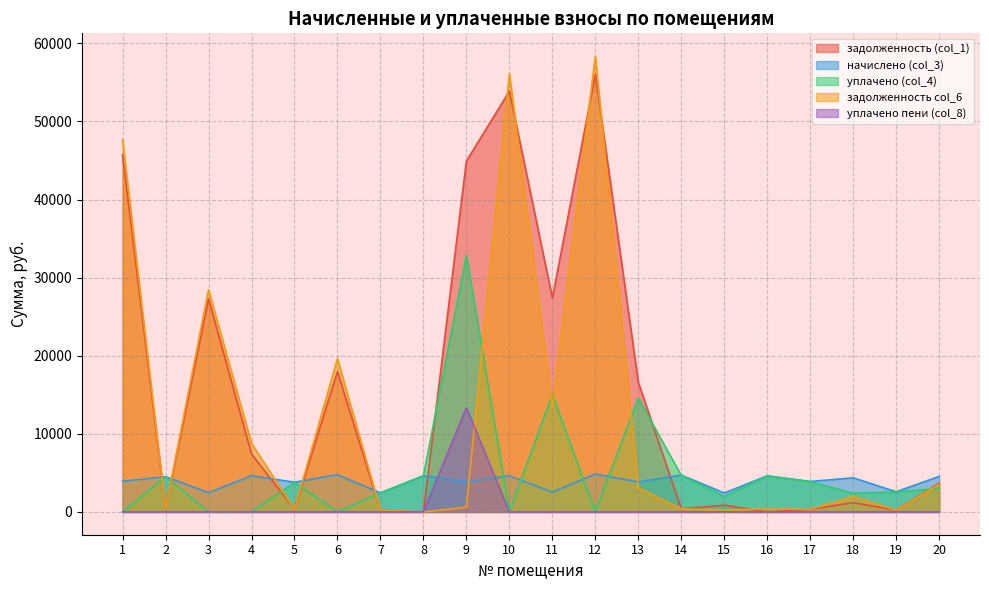

Is it true that задолженность col_6 equals 49.3 at 19?

False